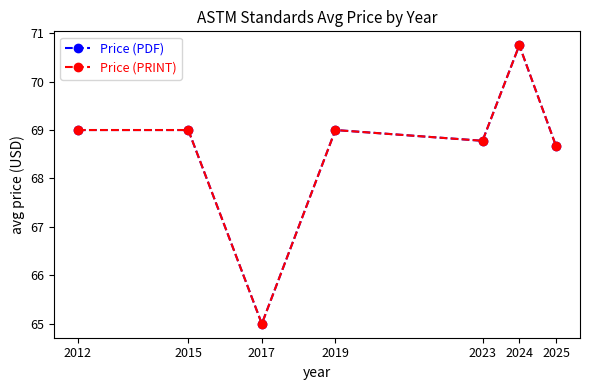

True or false: Price (PDF) has more than 2 points higher than both neighbors.

False